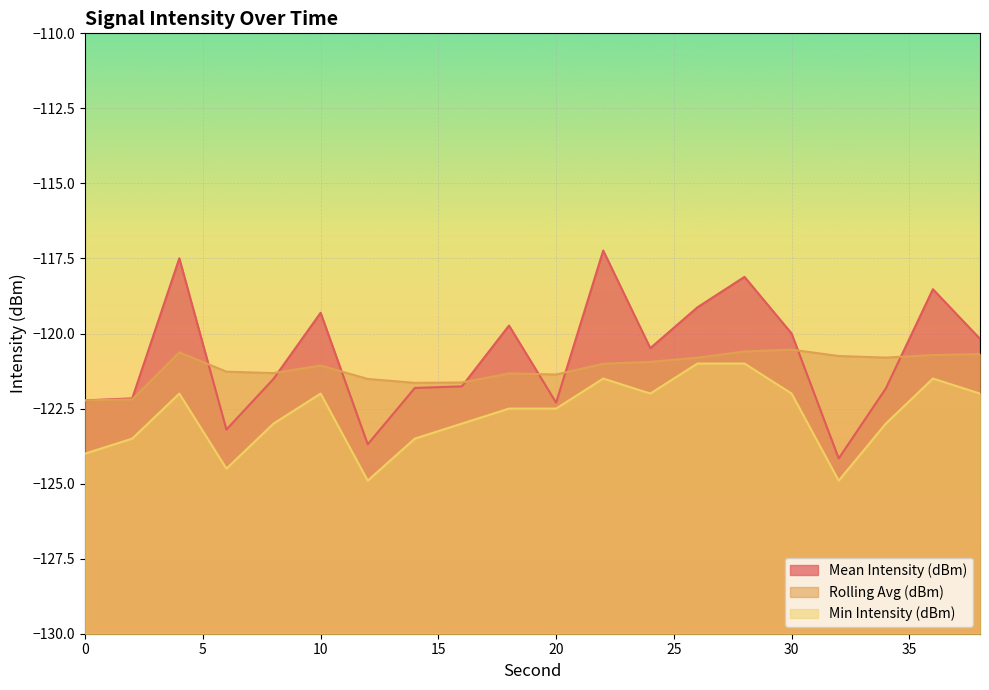

List the series in order of their peak value, lowest first.

Min Intensity (dBm), Rolling Avg (dBm), Mean Intensity (dBm)